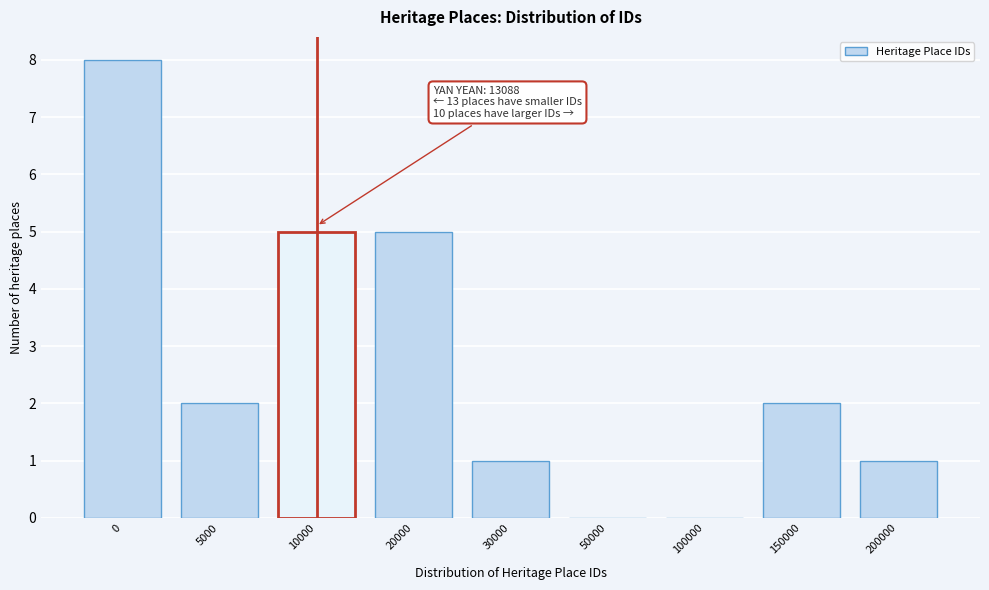

Reading left to right, list all the values displayed in this chart.

0=8	5000=2	10000=5	20000=5	30000=1	50000=0	100000=0	150000=2	200000=1